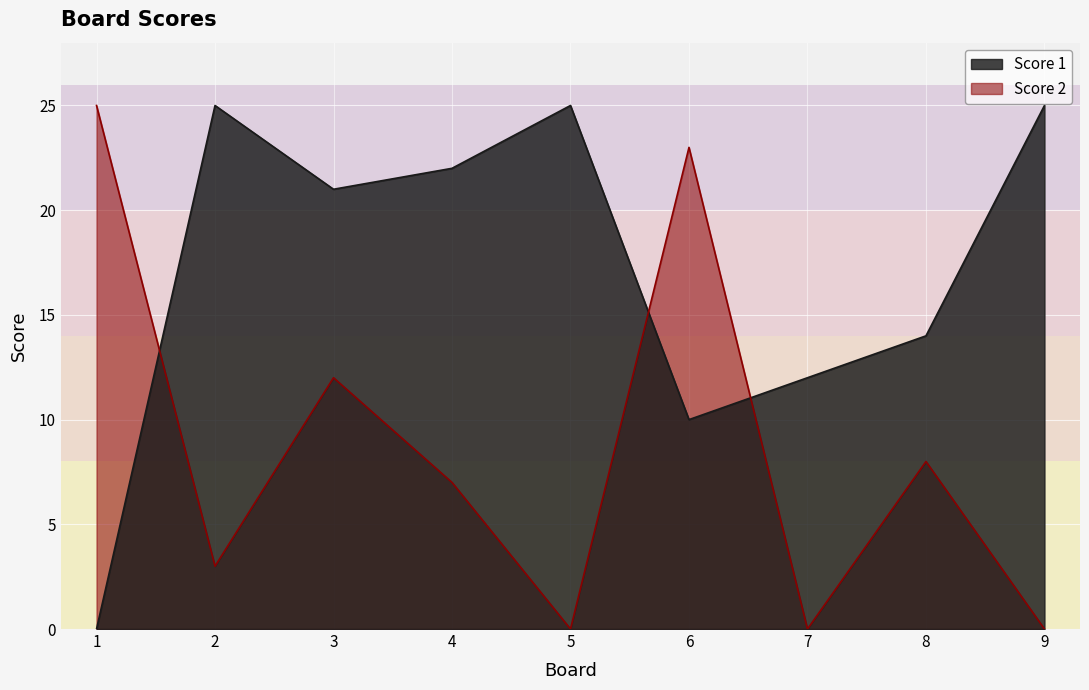

Rank the categories by Score 1 value from lowest to highest.

1, 6, 7, 8, 3, 4, 2, 5, 9